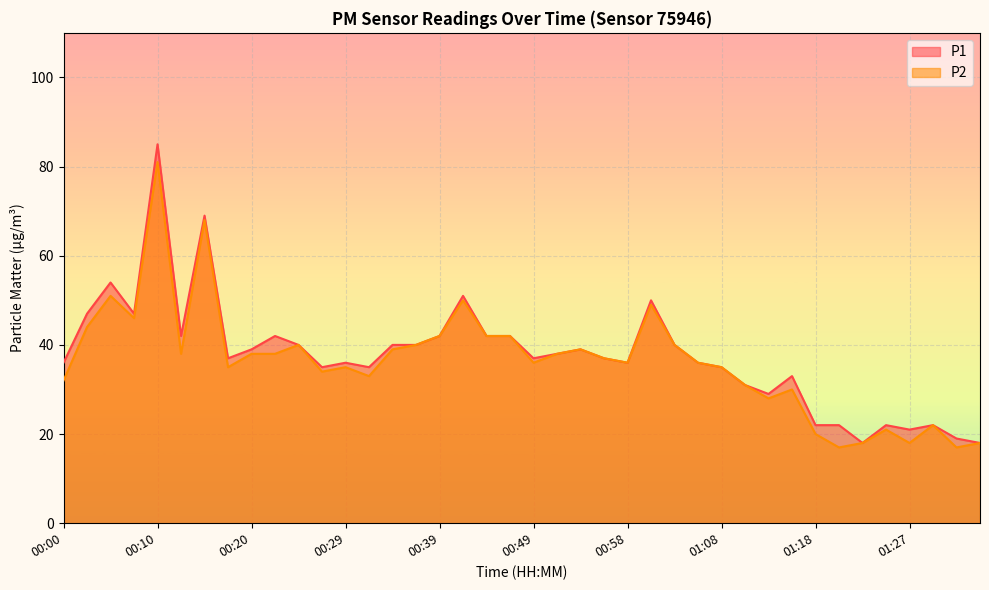

What is the sum of all P1 values?

1506